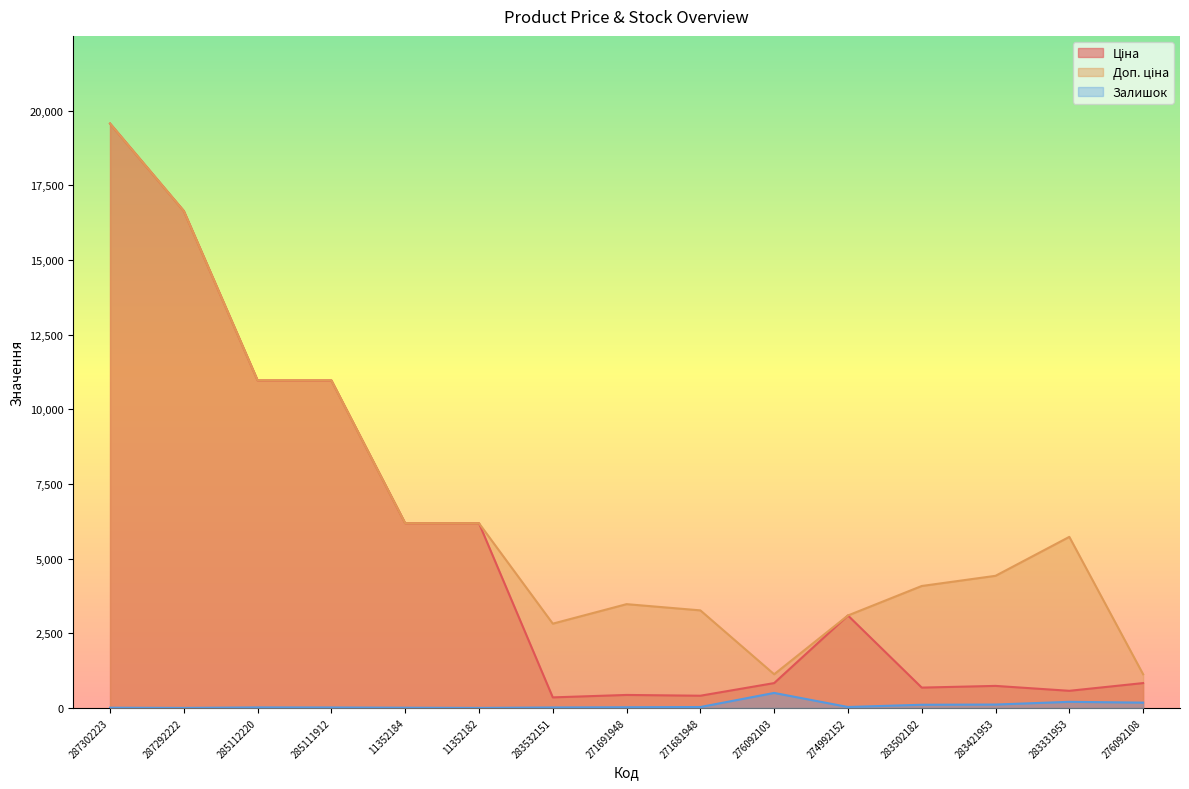

Reading right to left, transcribe all the data shown in this chart.

Ціна: 276092108=831.5	283331953=572.7	283421953=737.2	283502182=680.4	274992152=3094.7	276092103=831.5	271681948=408.2	271691948=434.3	283532151=352.6	11352182=6182.6	11352184=6182.6	285111912=10964.4	285112220=10964.4	287292222=16636.8	287302223=19564.9
Доп. ціна: 276092108=1126.7	283331953=5727.0	283421953=4423.0	283502182=4082.3	274992152=3095.0	276092103=1126.7	271681948=3265.8	271691948=3474.1	283532151=2821.2	11352182=6182.6	11352184=6182.6	285111912=10964.4	285112220=10964.4	287292222=16636.8	287302223=19564.9
Залишок: 276092108=177.0	283331953=204.0	283421953=113.0	283502182=106.0	274992152=31.0	276092103=502.0	271681948=30.0	271691948=22.0	283532151=15.0	11352182=0.0	11352184=7.0	285111912=15.0	285112220=17.0	287292222=0.0	287302223=7.0